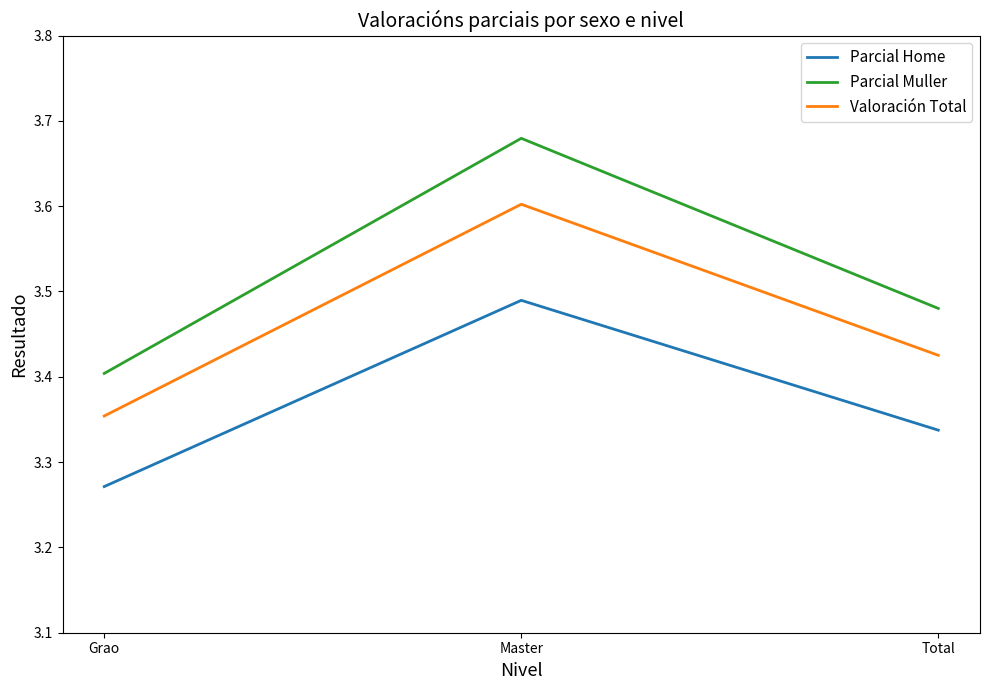

At which label does Parcial Home reach its minimum?

Grao